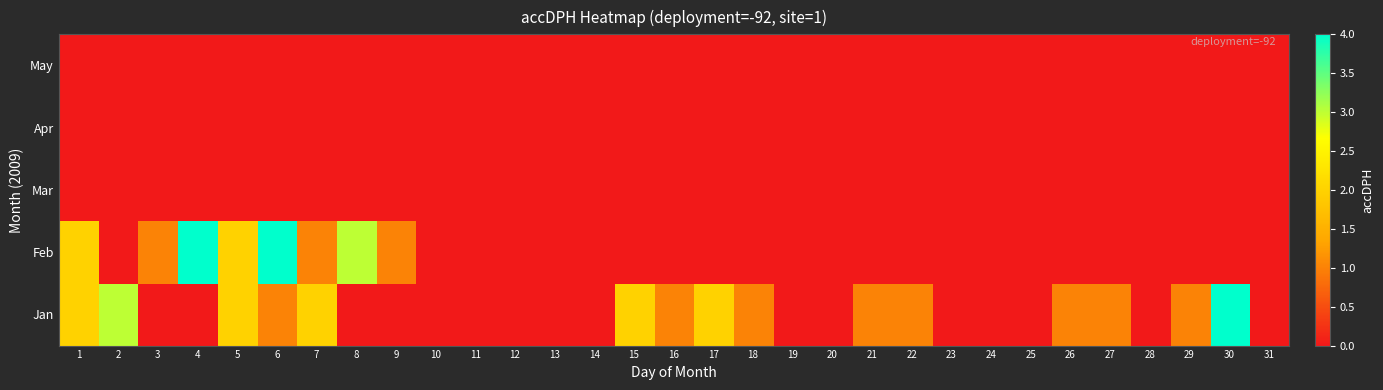

Between 24 and 25, which is larger?

24